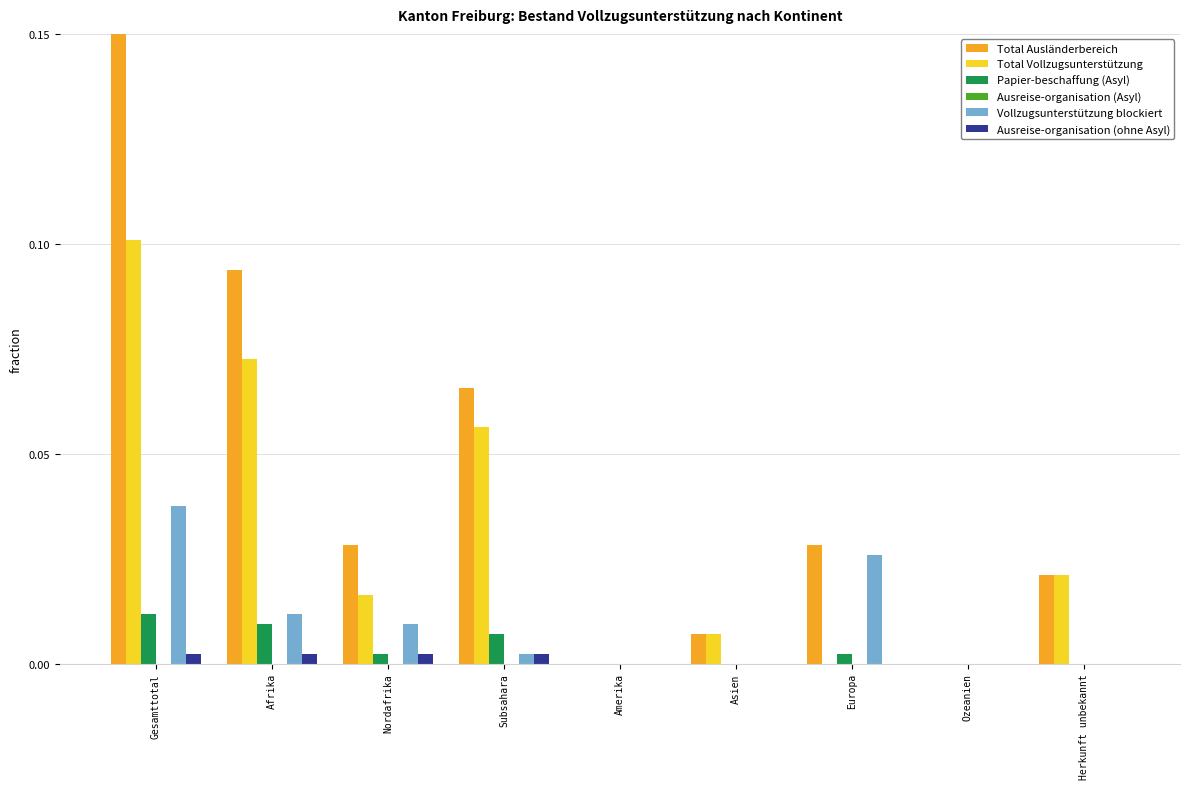

Between Afrika and Herkunft unbekannt, which series saw the biggest shift?

Total Ausländerbereich